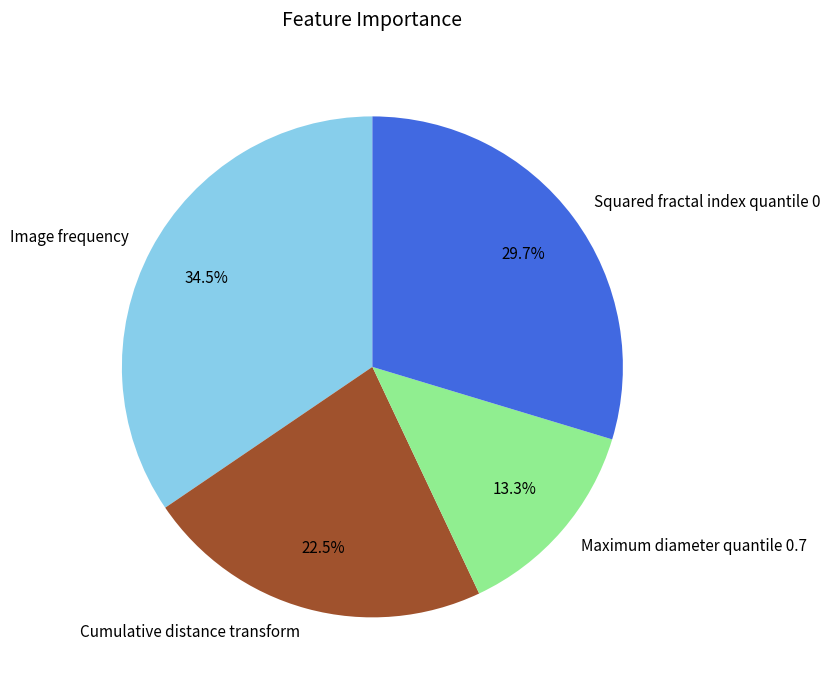

What percentage is the Maximum diameter quantile 0.7 slice, to the nearest percent?

13%